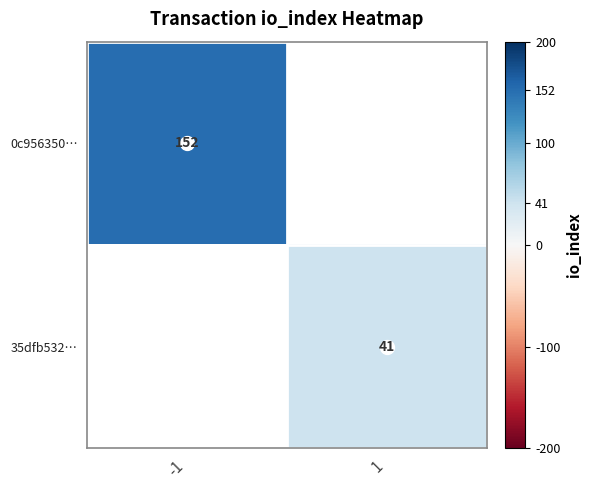

Which label corresponds to the smallest value in the chart?

1